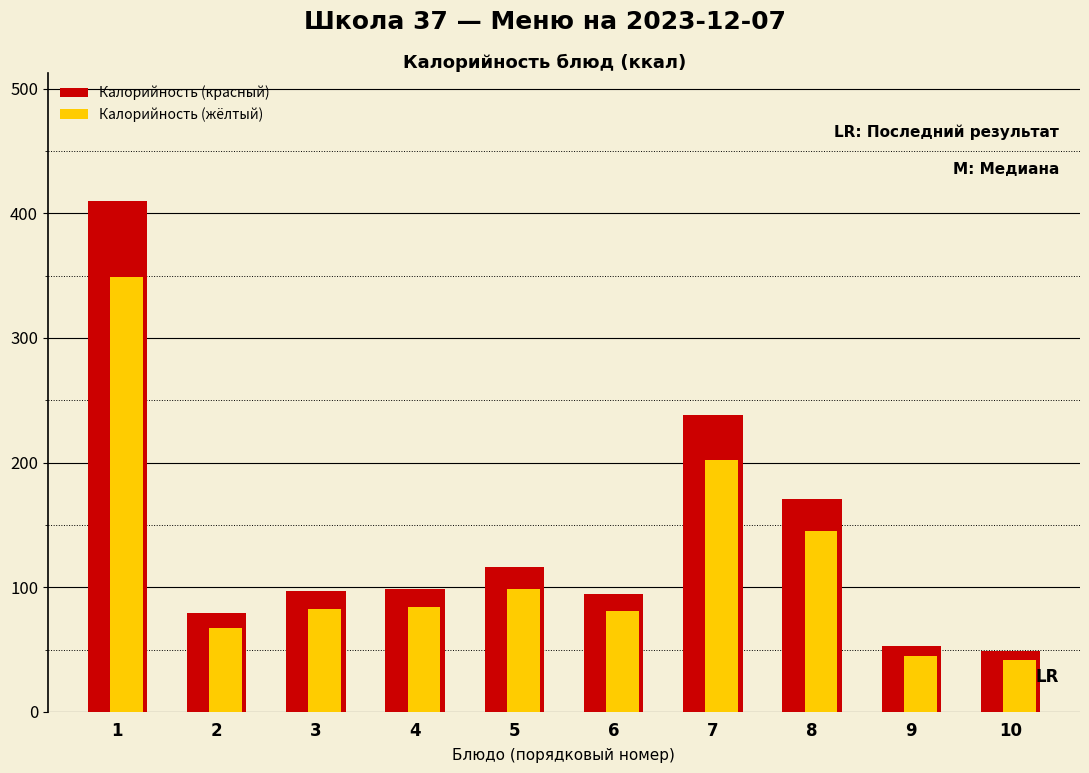

Is the value of Калорийность (красный) at 5 greater than the value of Калорийность (жёлтый) at 2?

Yes